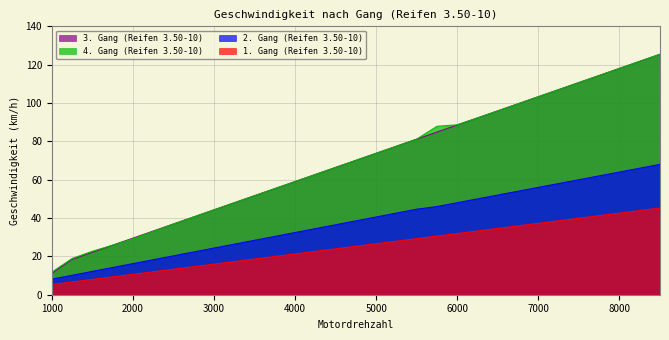

The value of 3. Gang (Reifen 3.50-10) at 2500 is 36.9. True or false?

True